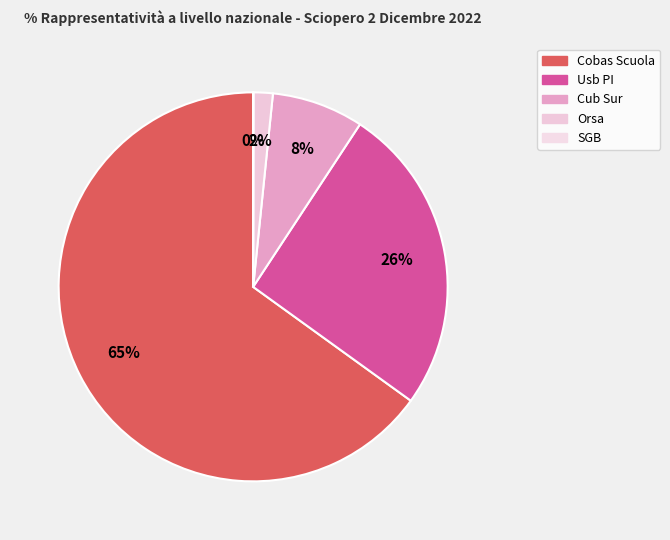

Which has a higher value, Usb PI or Cobas Scuola?

Cobas Scuola